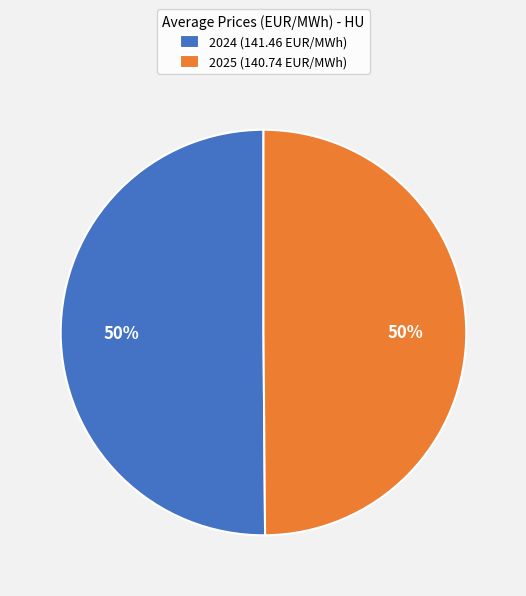

Count the number of slices in the pie.

2